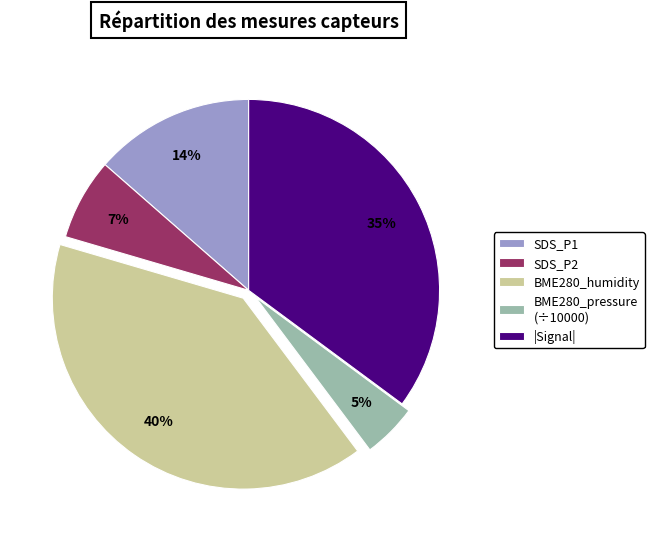

Count the number of slices in the pie.

5